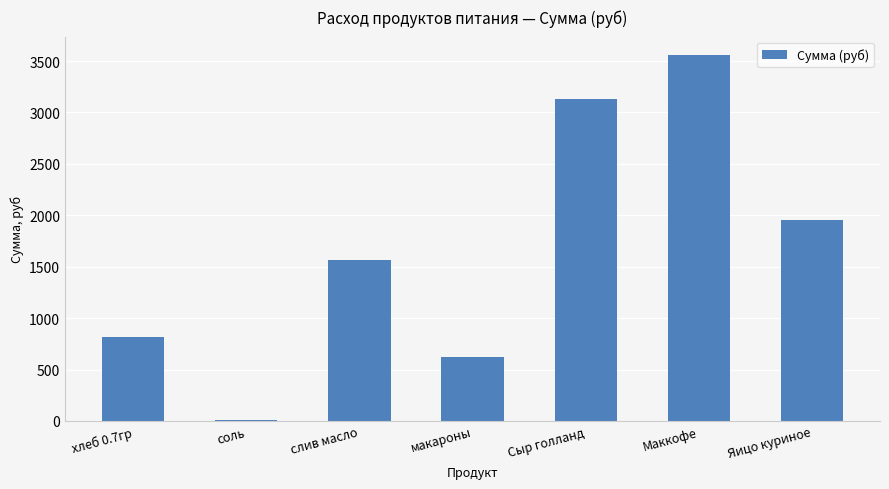

The chart shows a value of 3132.8 at Сыр голланд. True or false?

True